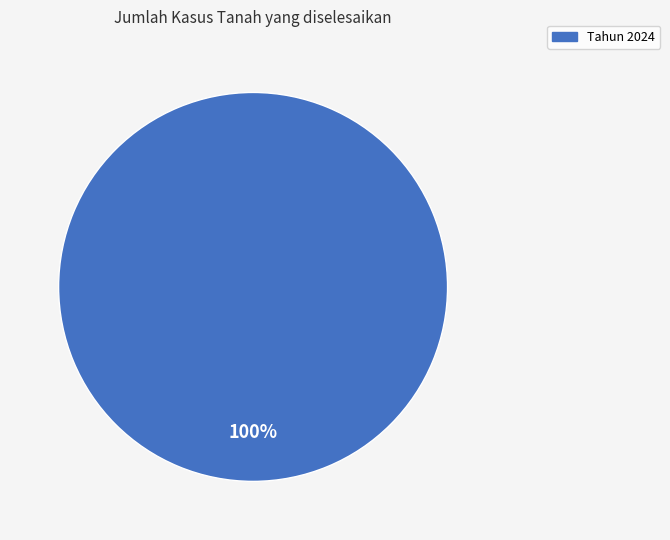

Is there any slice that represents more than half of the pie?

Yes